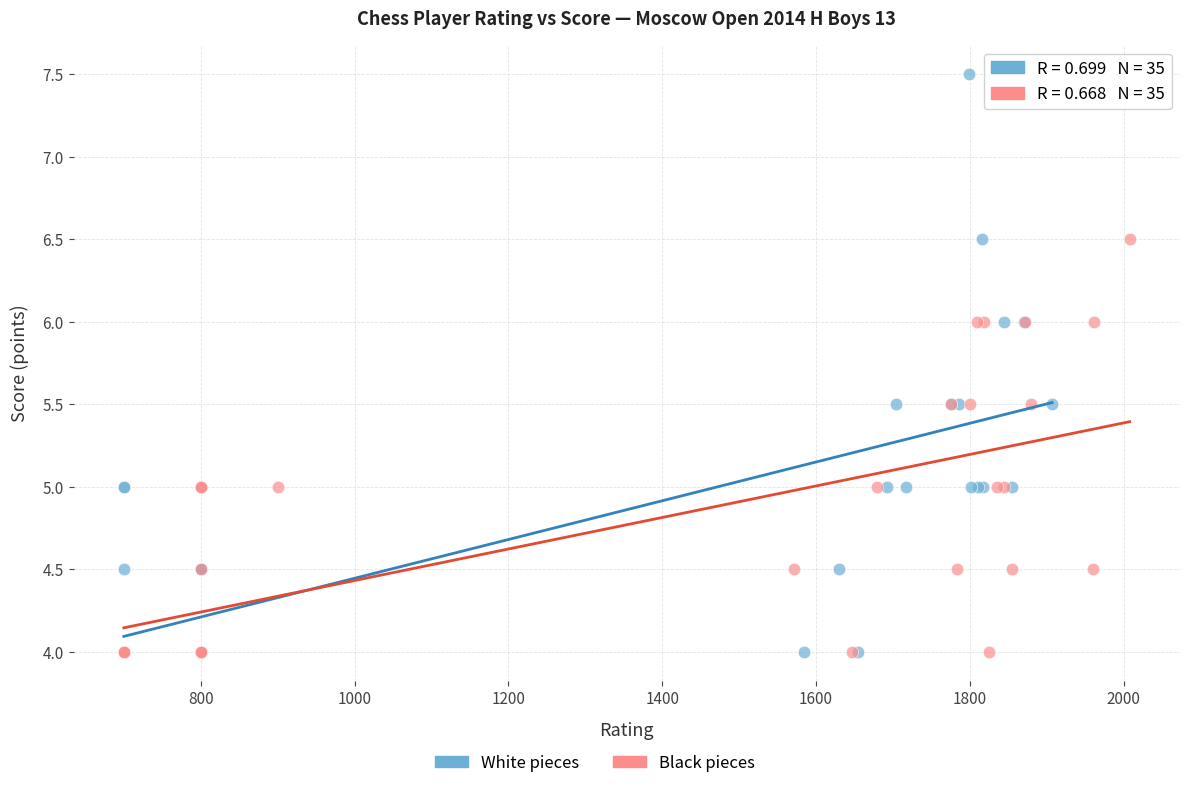

Which series has the widest spread of Y values?

White pieces